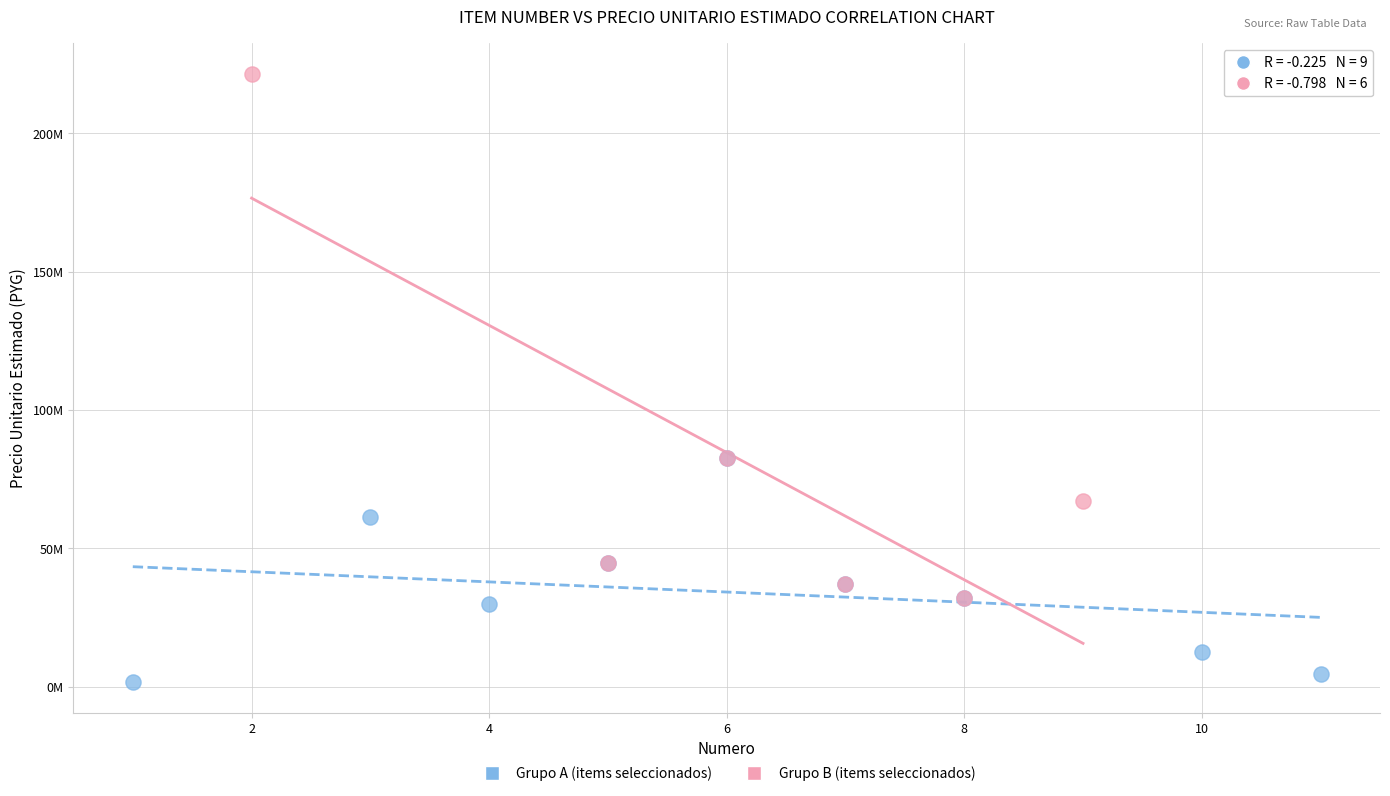

What are all the series names shown in the legend?

Grupo A (items seleccionados), Grupo B (items seleccionados)